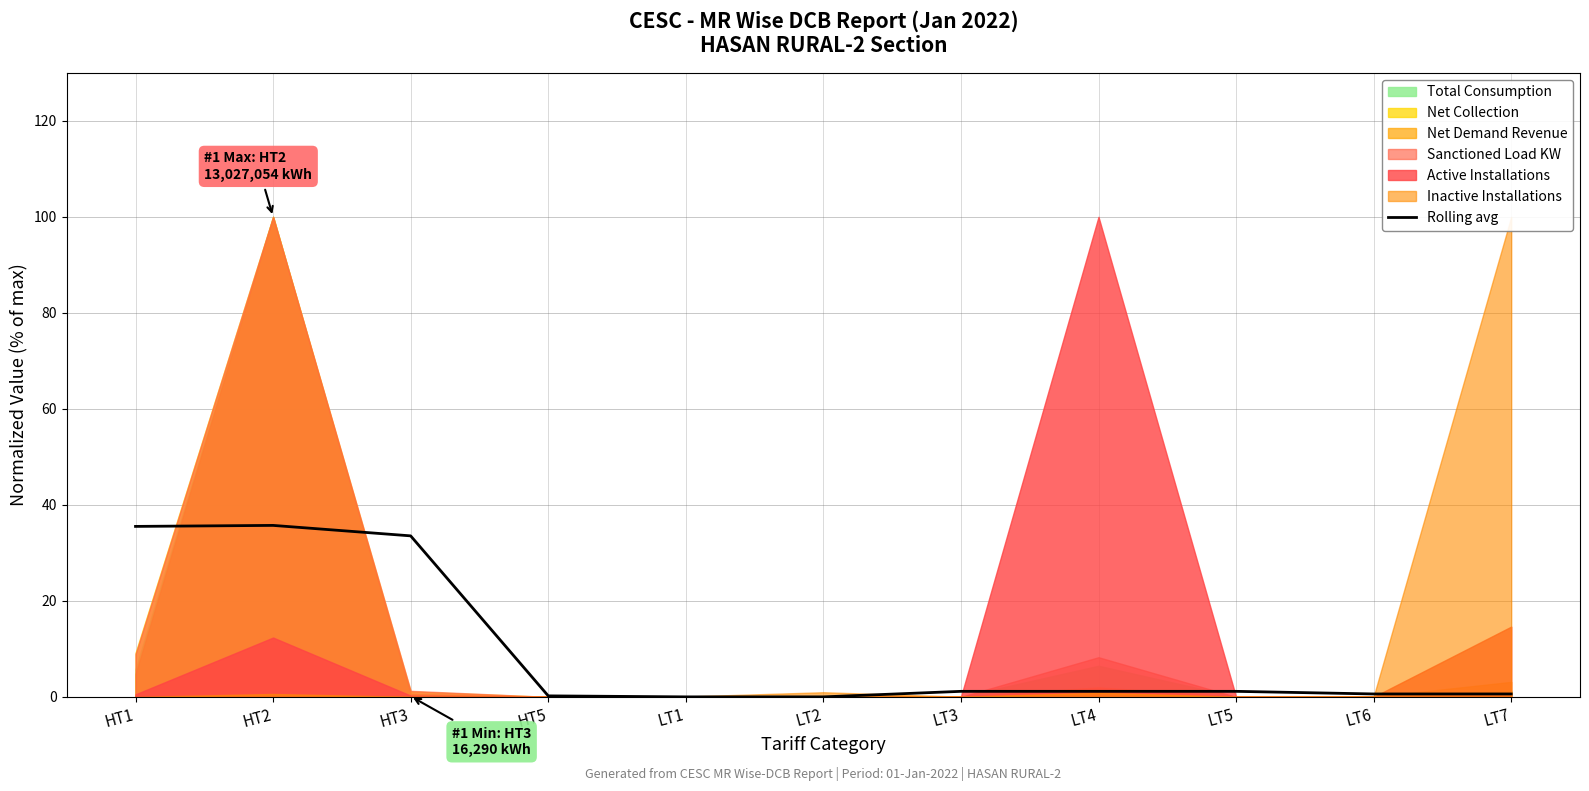

What is the sum of all values?

109.7